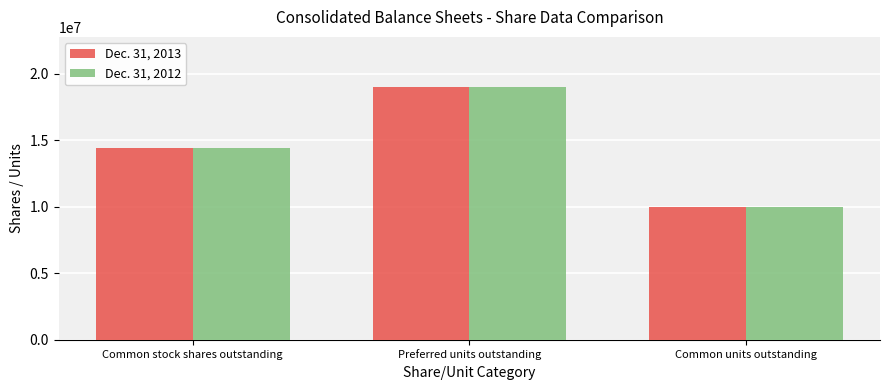

Which category has the highest value across all series?

Preferred units outstanding